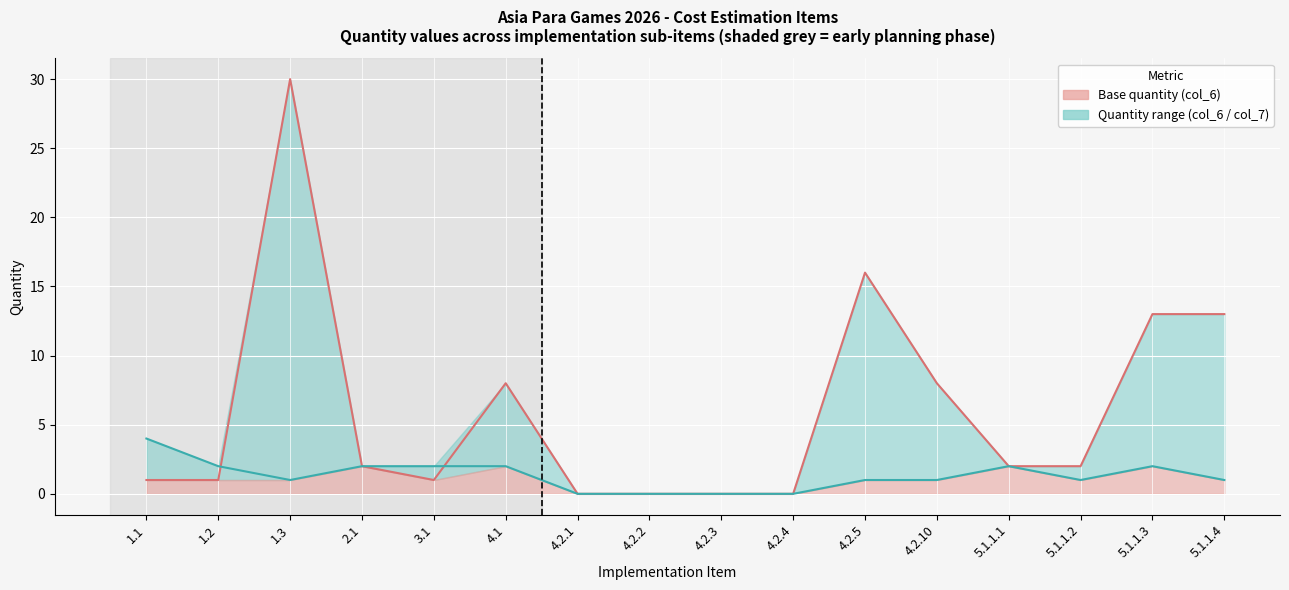

Is it true that Quantity col_6 equals 13 at 5.1.1.3?

True